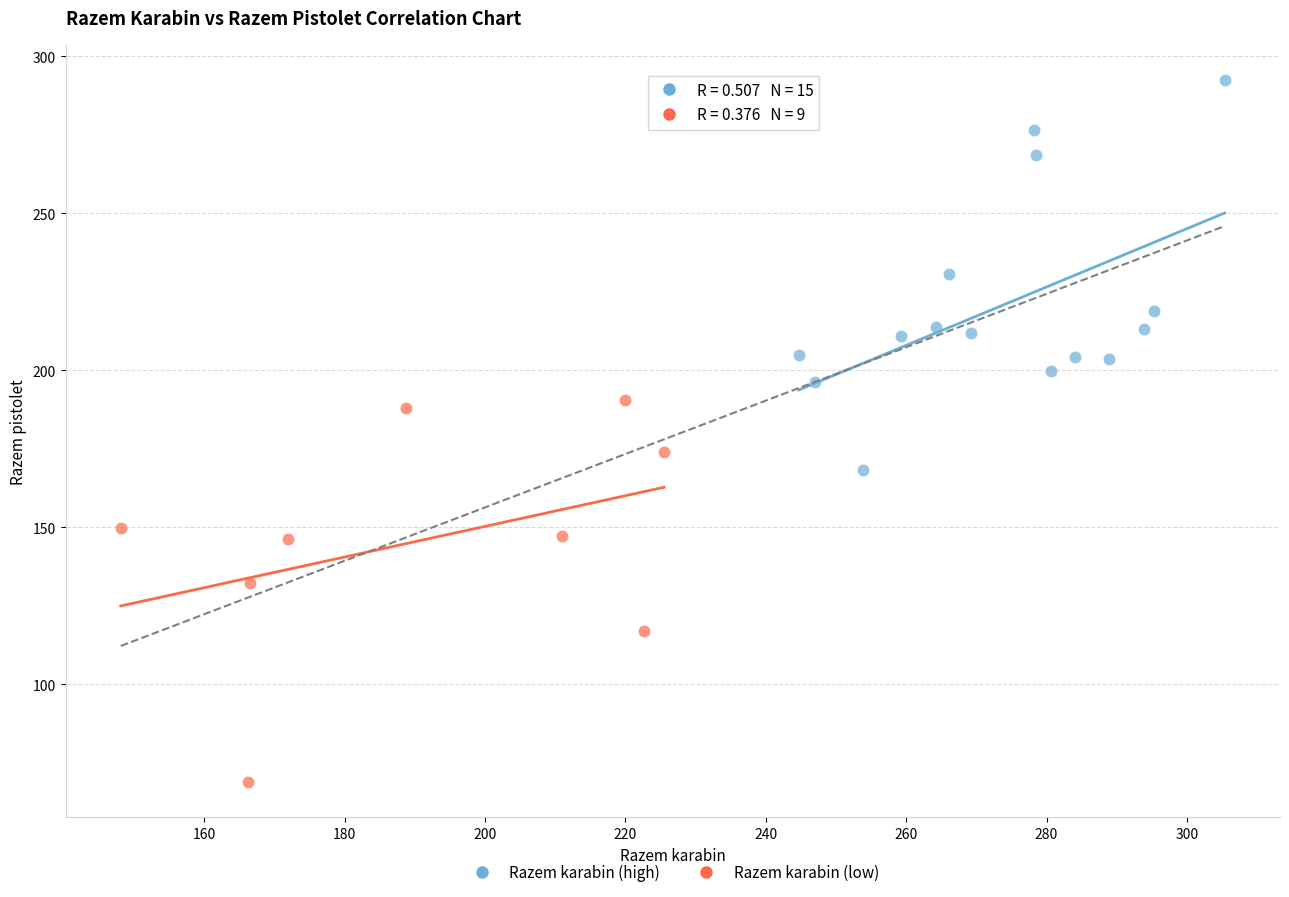

Which series contains the lowest Y value?

Razem karabin (low)